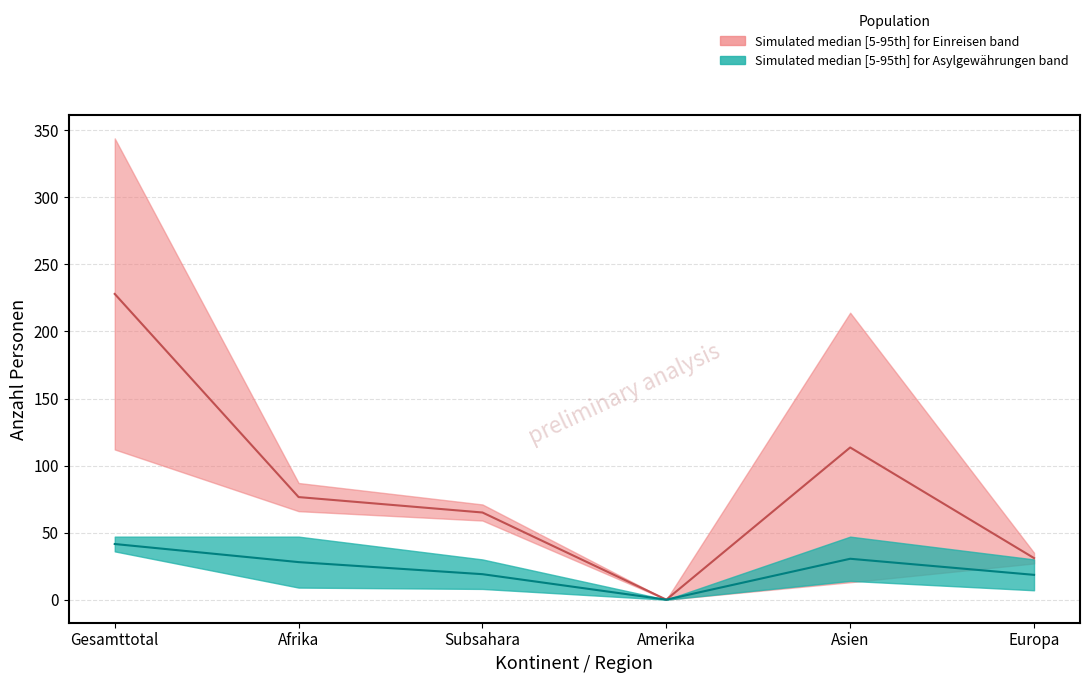

Is this an area chart (filled region under the line)?

No